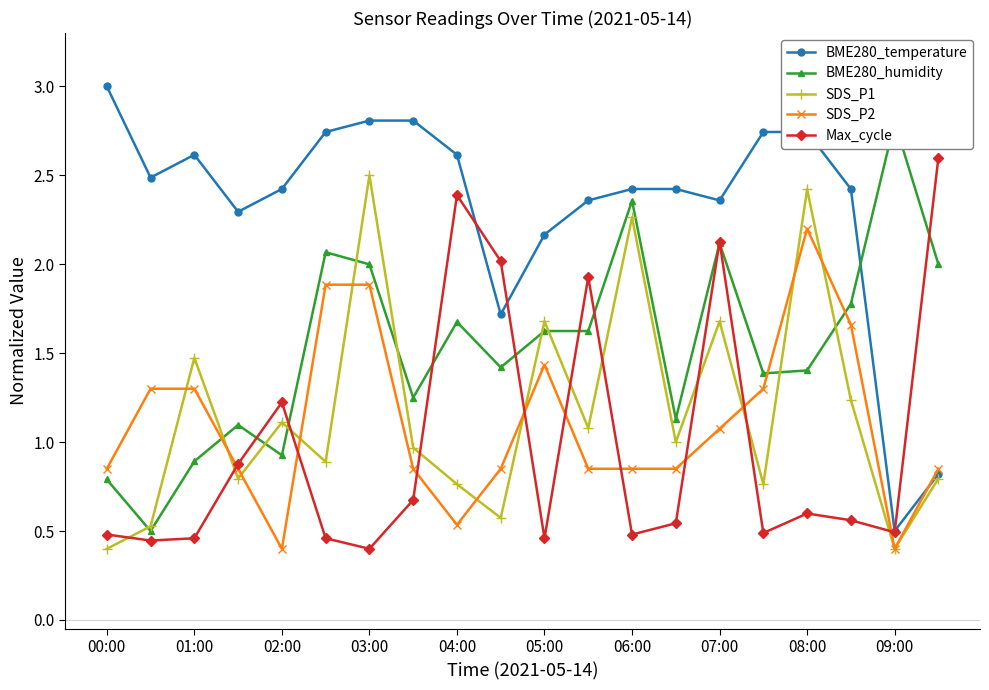

What is the maximum value for Max_cycle?

2.6